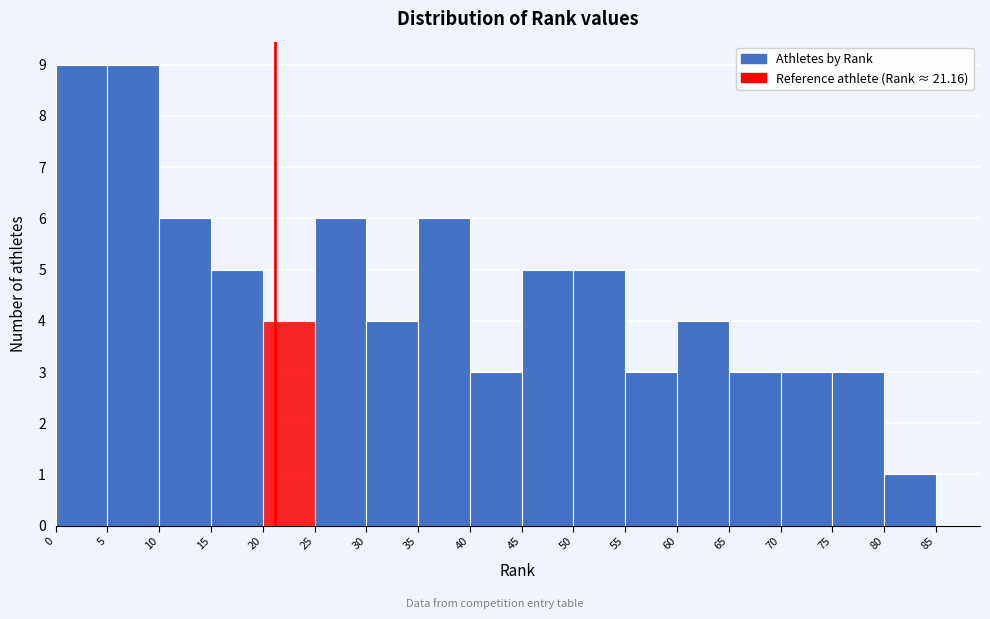

How tall is the bar that spans 25 to 30 on the x-axis? The values are not printed on the chart, so give them approximately, as read against the axis.

6